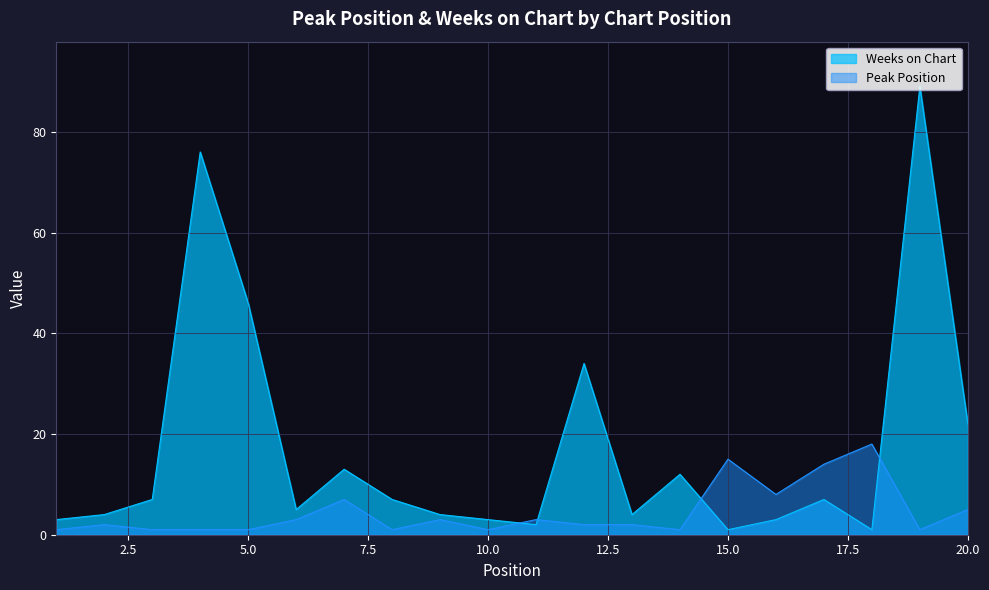

Does the chart have visible grid lines?

Yes